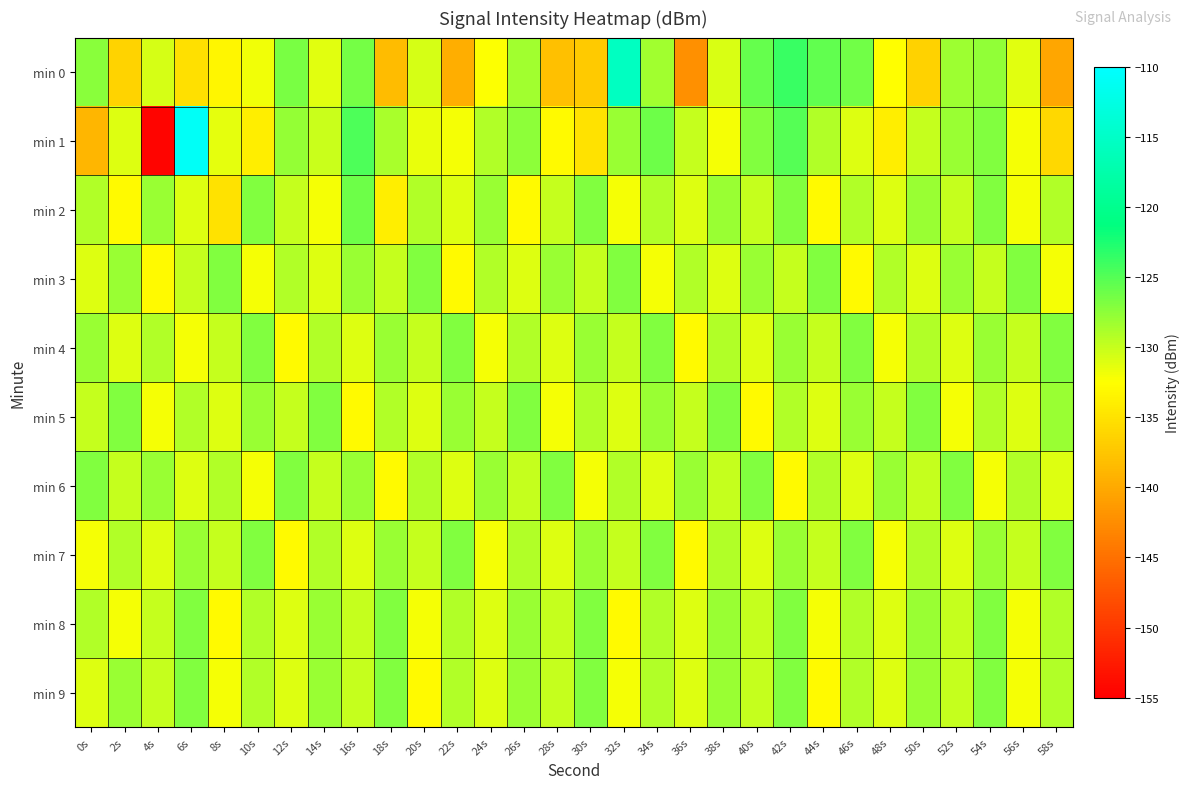

What is the maximum value shown in the chart?

-110.7